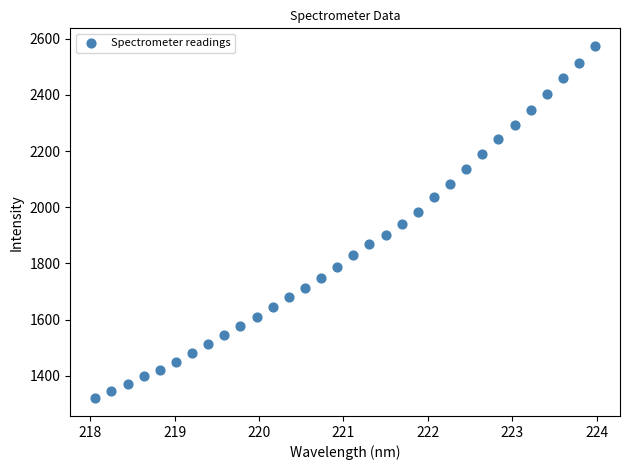

What is the range of X values (max minus min)?

5.9